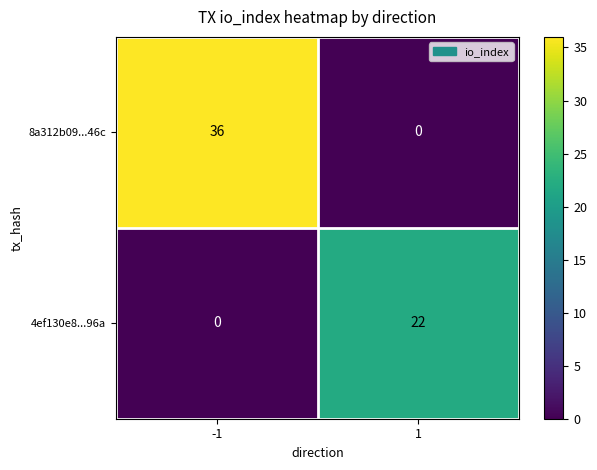

Which series has the largest range (max minus min)?

8a312b09...46c